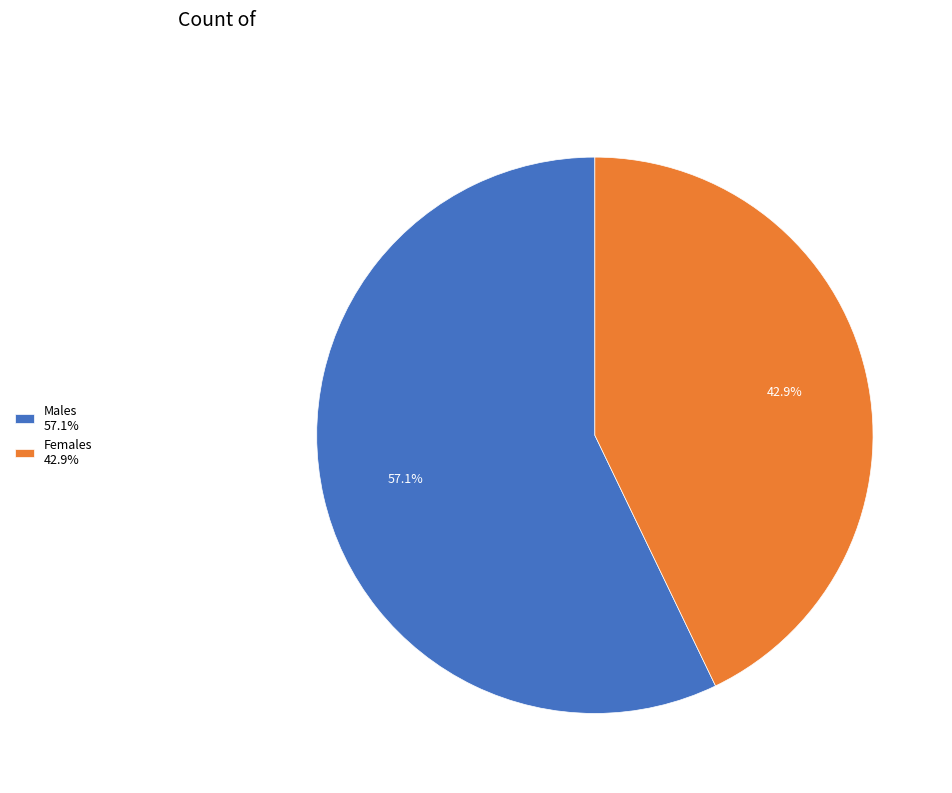

Count the number of slices in the pie.

2